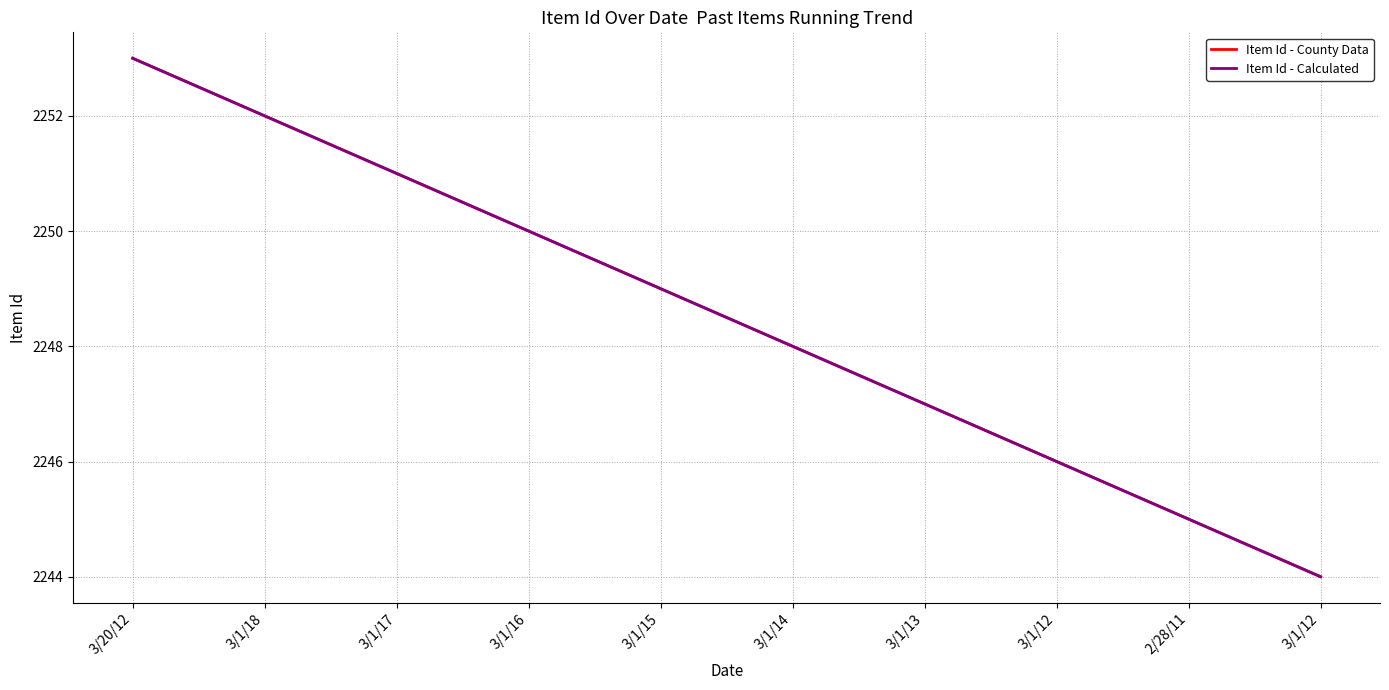

Which series has the widest spread of values?

Item Id - County Data